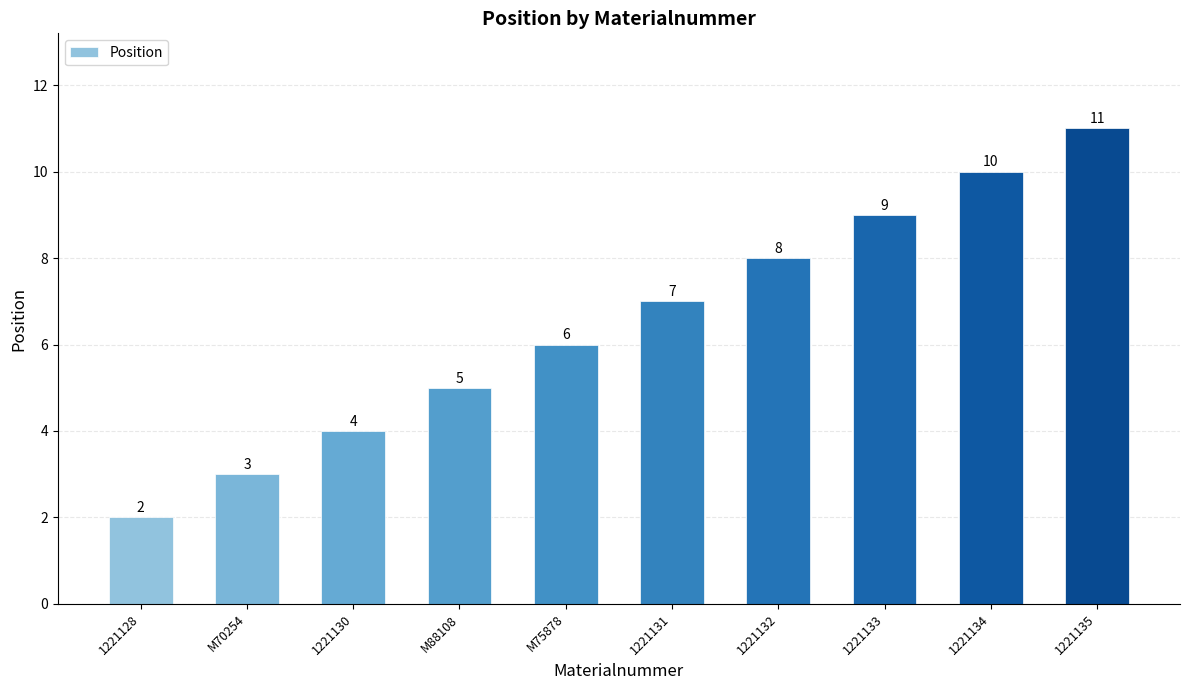

True or false: the data shows 3 at M70254.

True